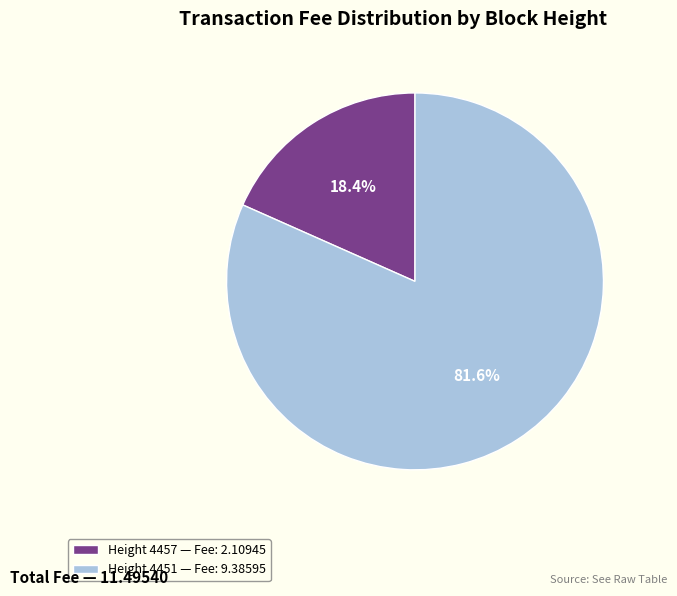

What is the ratio of the value at Height 4457 to the value at Height 4451?

0.2